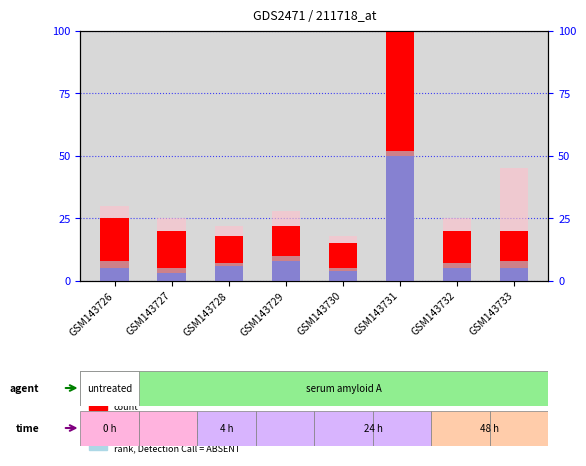

The percentile rank within the sample series shows 8 at GSM143729. True or false?

True